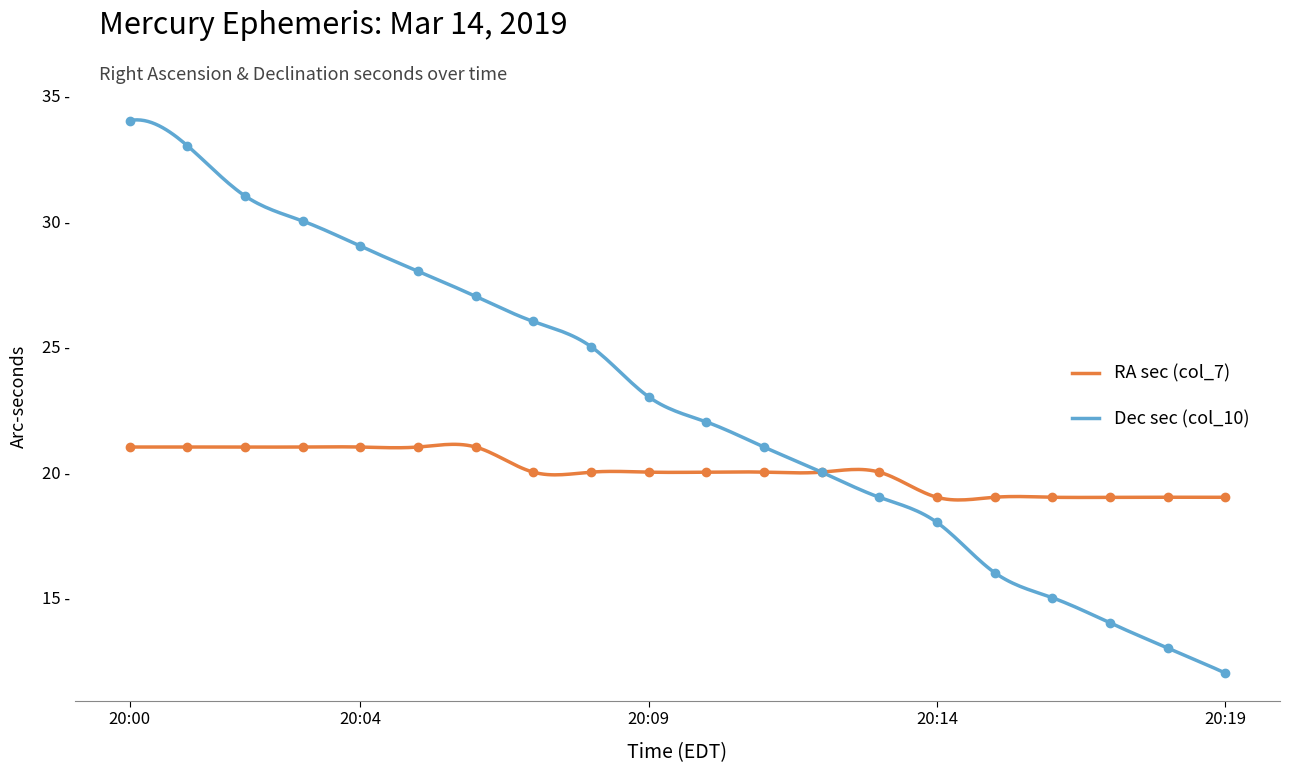

How many data points in Dec sec (col_10) are above 23?

9